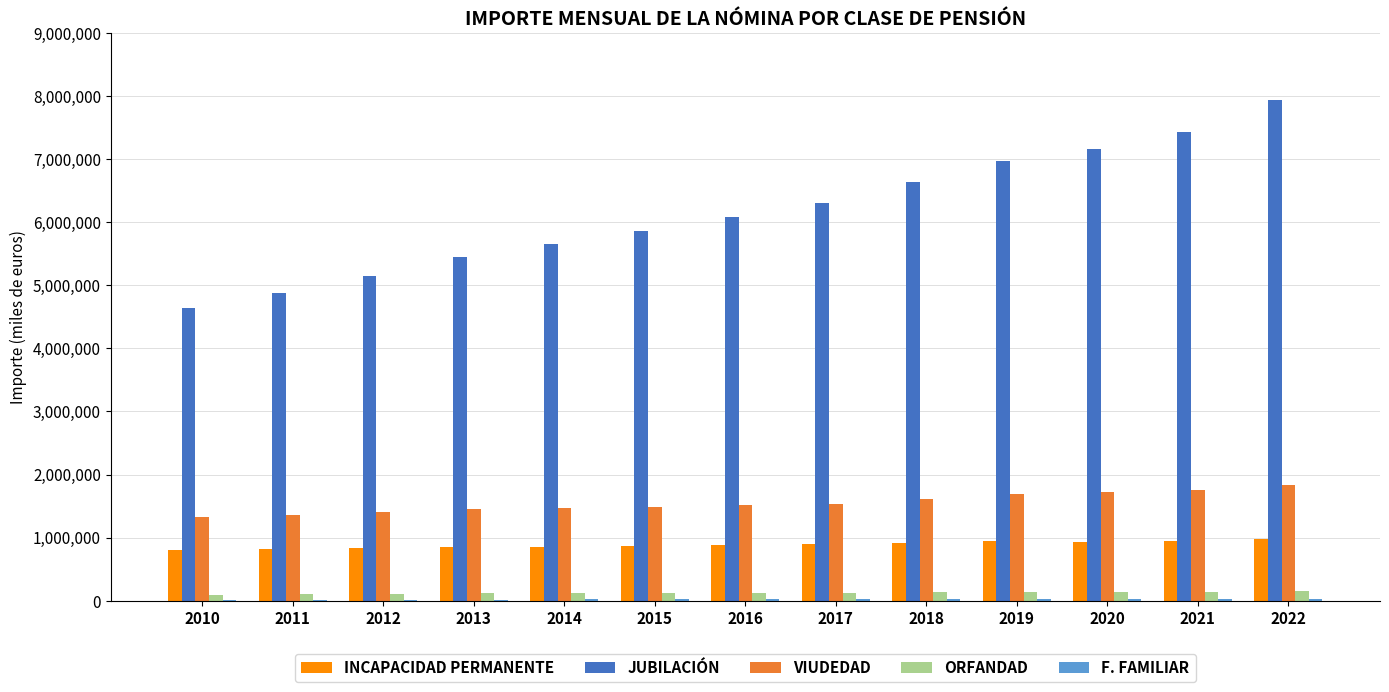

What is the maximum value for INCAPACIDAD PERMANENTE?

982570.7